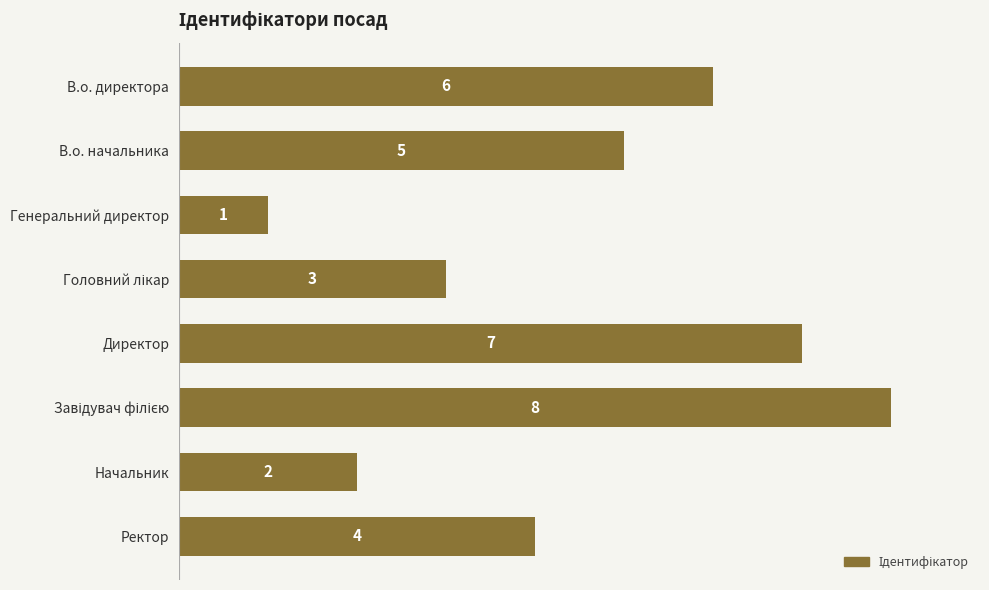

At which label is the value closest to 4?

Ректор